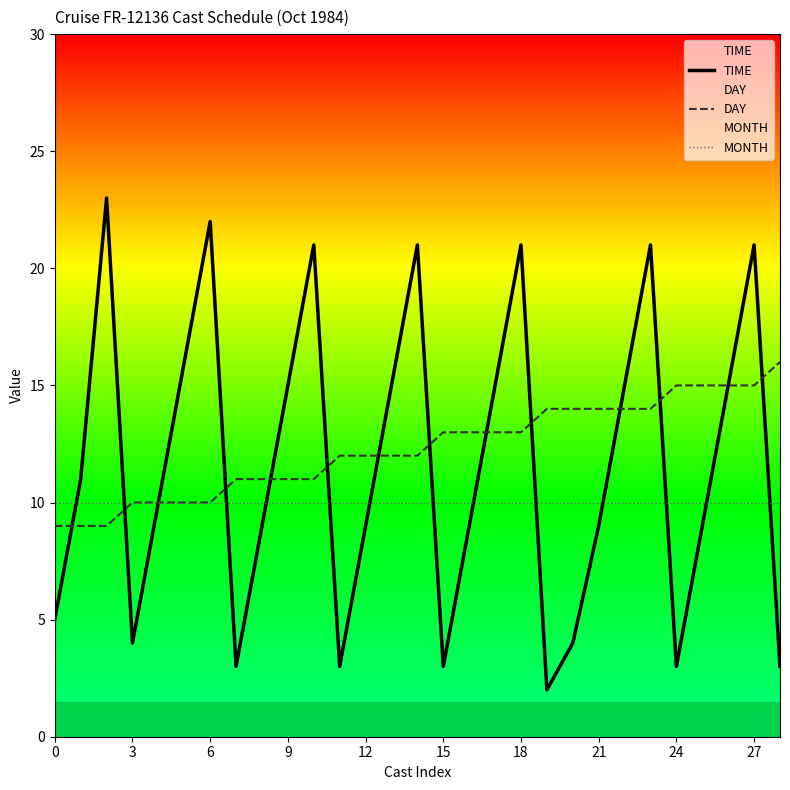

How many lines are shown in the chart?

3